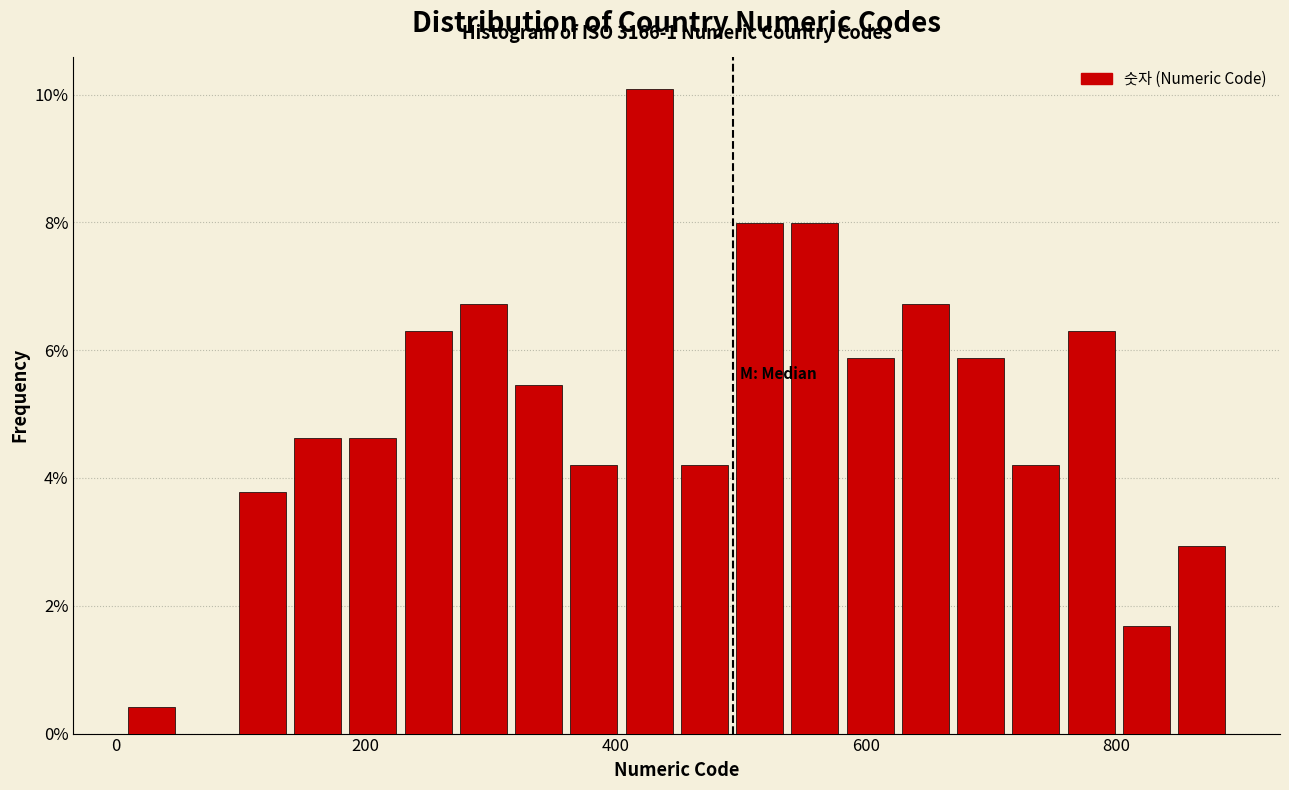

Around what value on the x-axis is the tallest bar? Give the approximate position of its centre, as read against the axis.

420